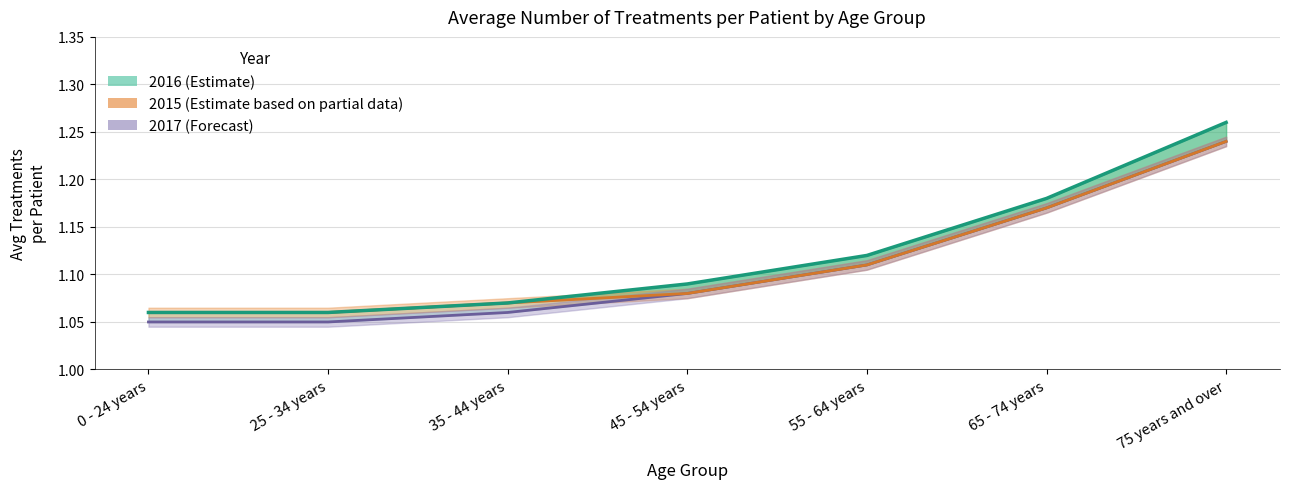

What is the value of the 2015 (Estimate based on partial data) point at the 5th from the left?

1.1